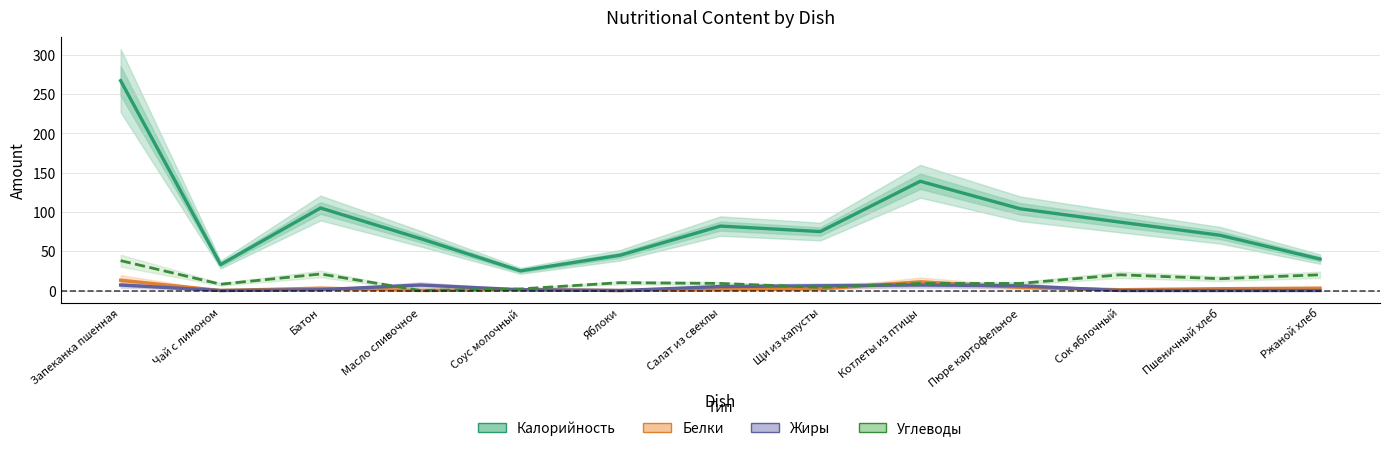

True or false: Белки has a value of 0.2 at Соус молочный.

False